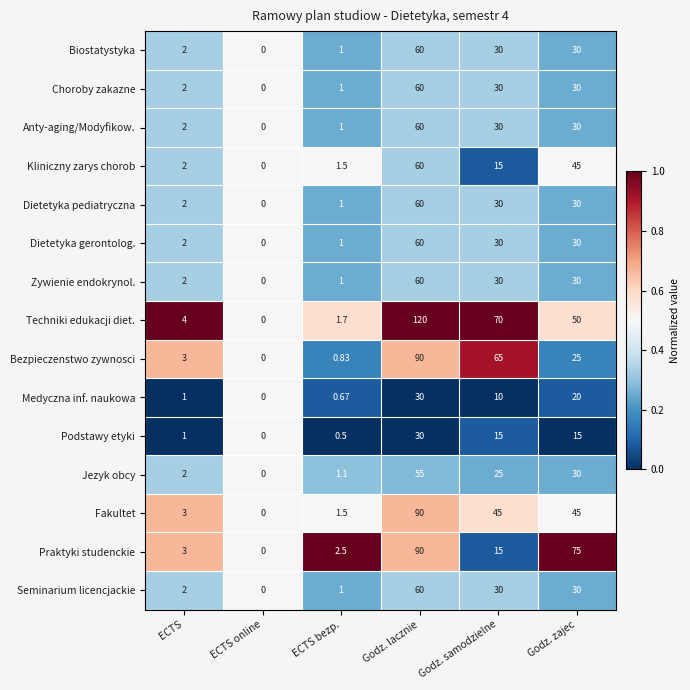

At which label does Biostatystyka first exceed 30?

Godz. lacznie